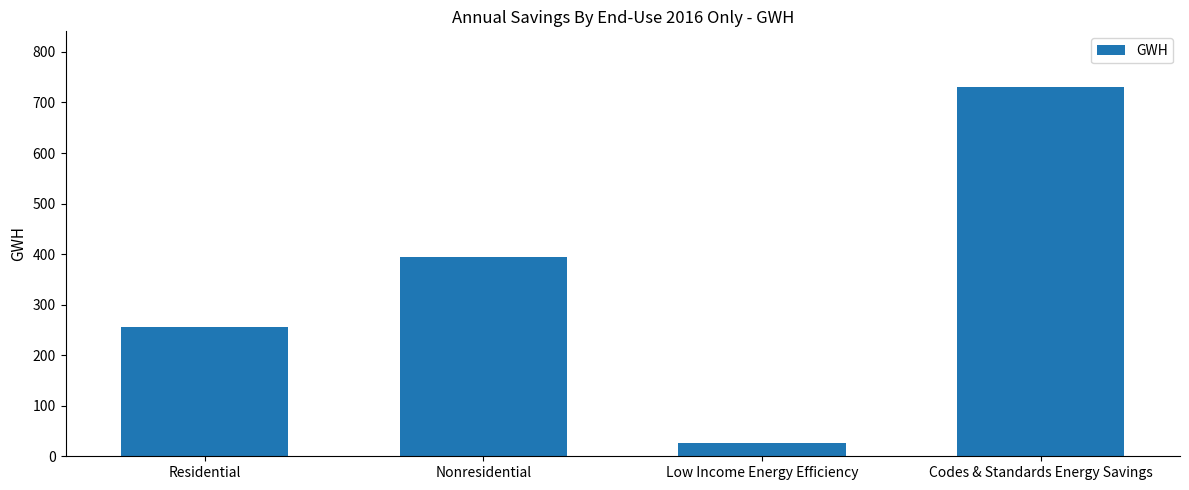

Reading left to right, transcribe all the data shown in this chart.

255.3	393.3	26.5	731.1